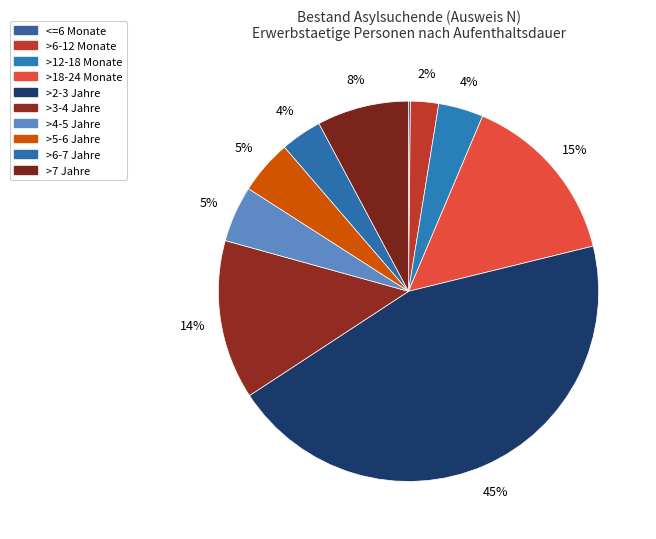

How many segments does this pie chart have?

10